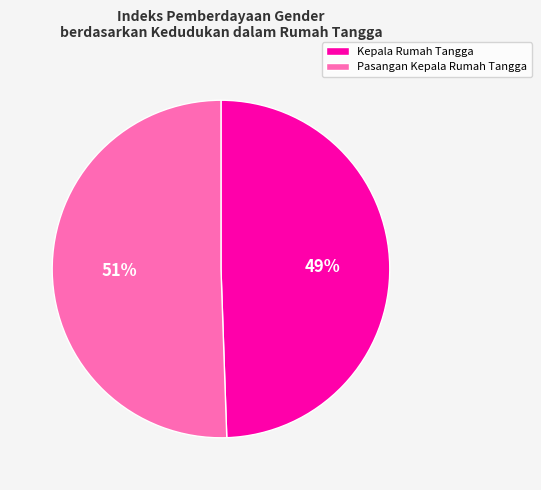

To the nearest percent, what is the average slice percentage?

50%